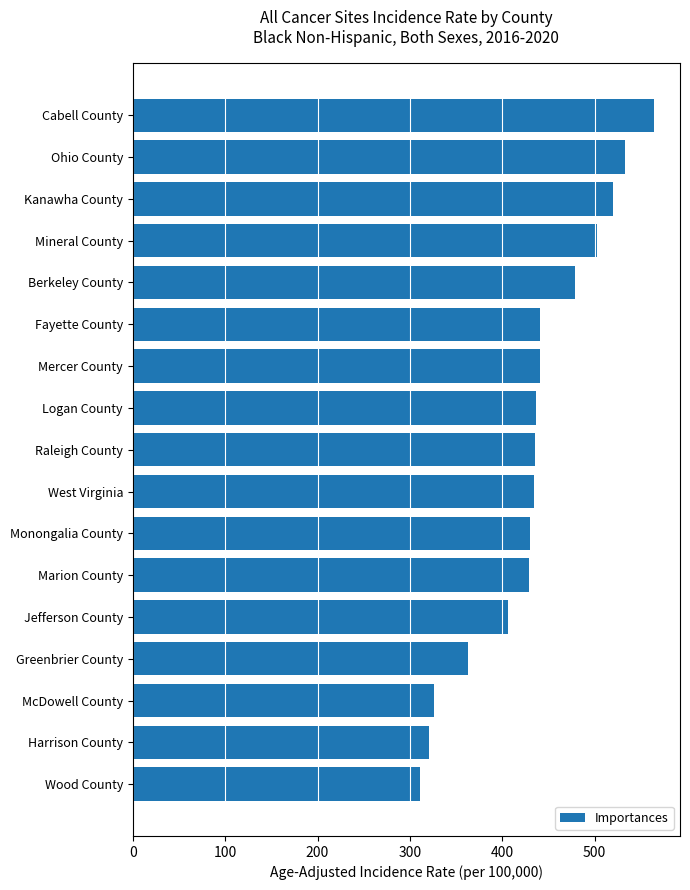

What is the maximum value shown in the chart?

564.1